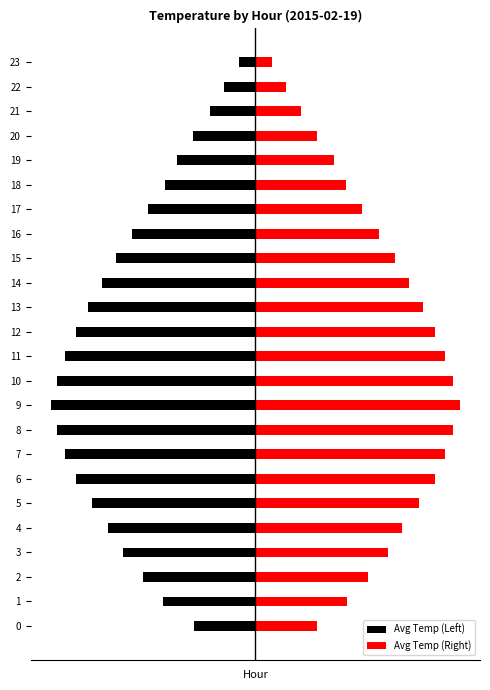

True or false: Avg Temp (Right) has a value of 5.4 at 15.

True